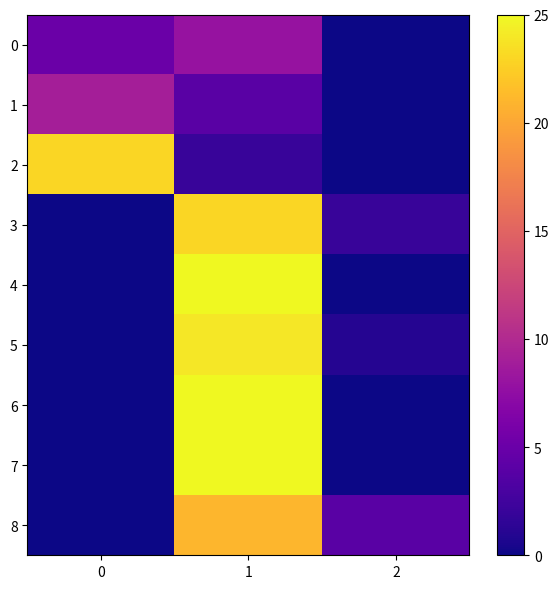

Between 1 and 2, which is larger?

1